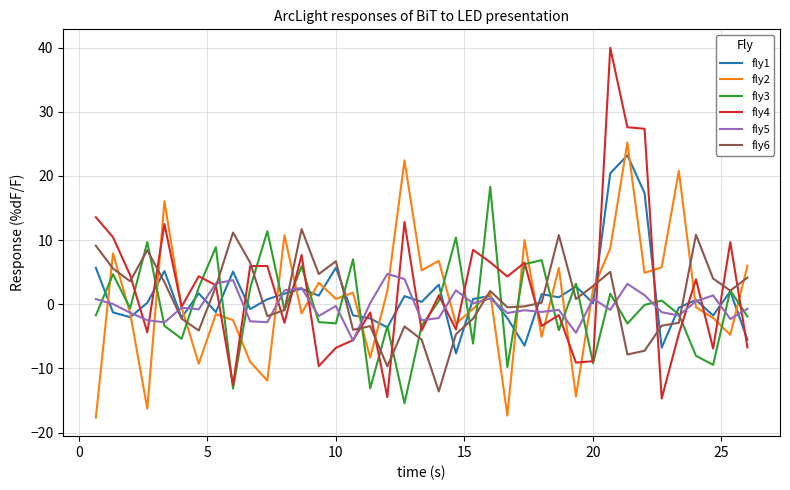

True or false: fly4 and fly1 cross at least once.

True